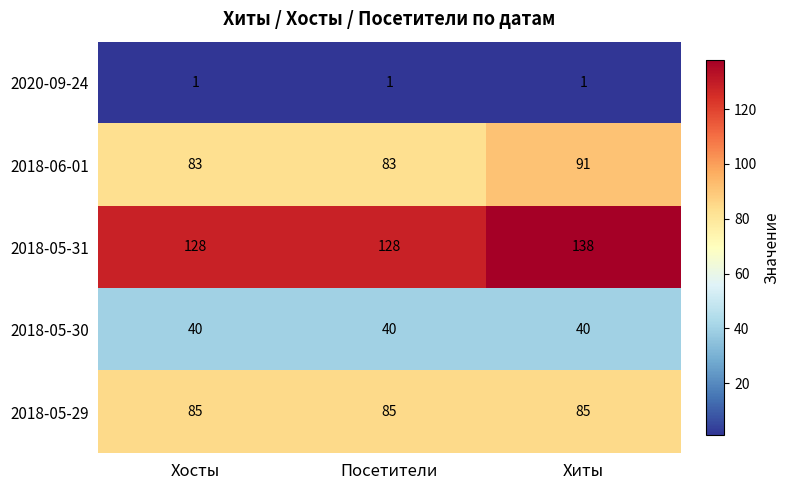

Count the number of data series in this chart.

5